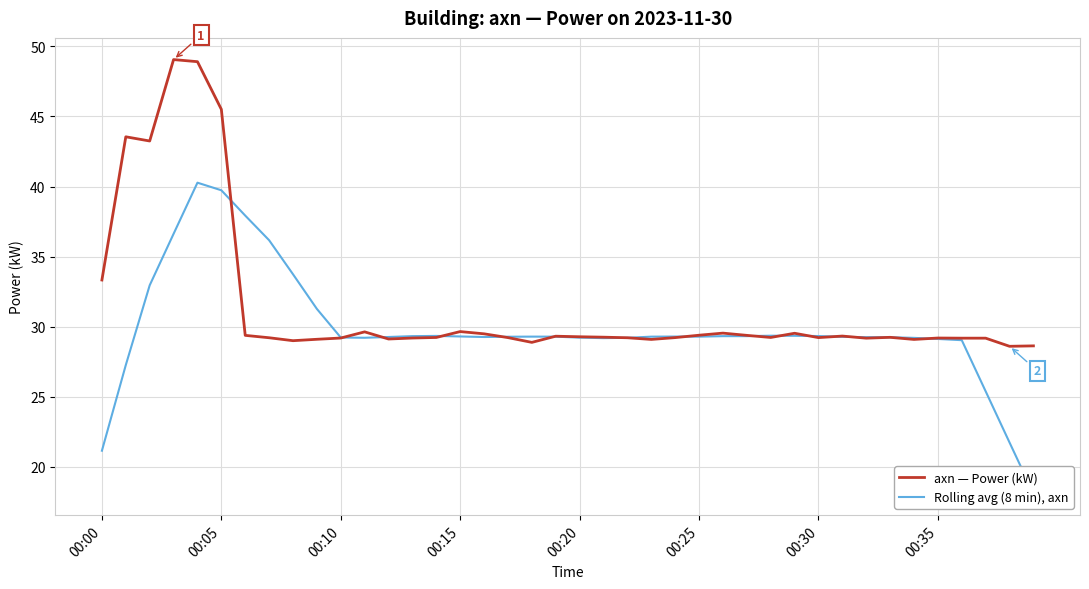

What is the minimum value for axn — Power (kW)?

28.6